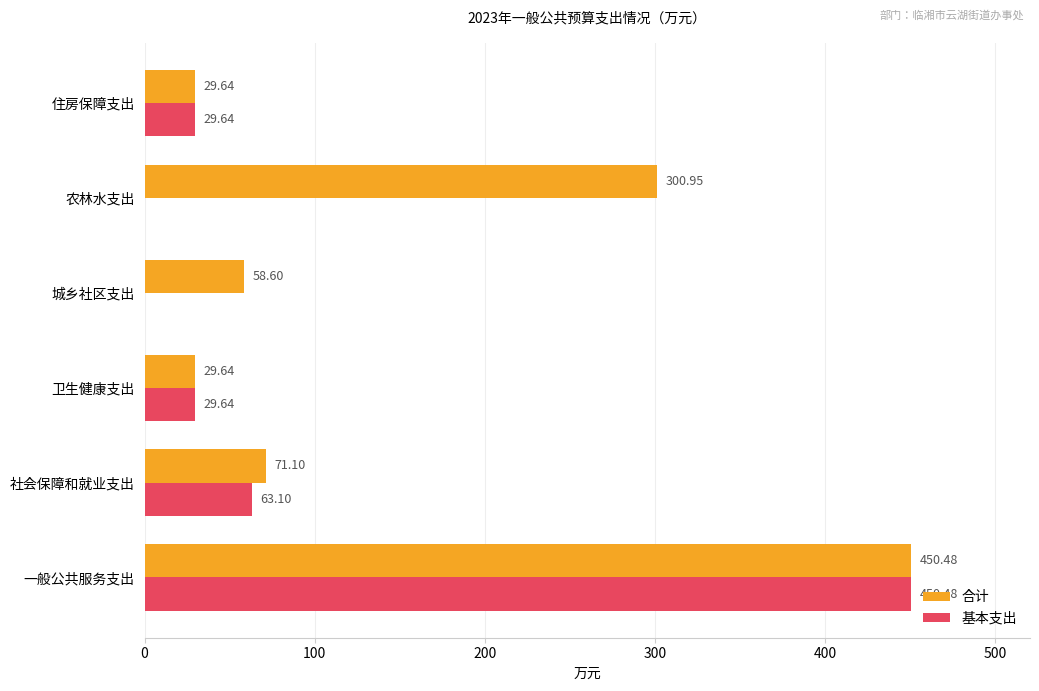

Which series has the widest spread of values?

基本支出